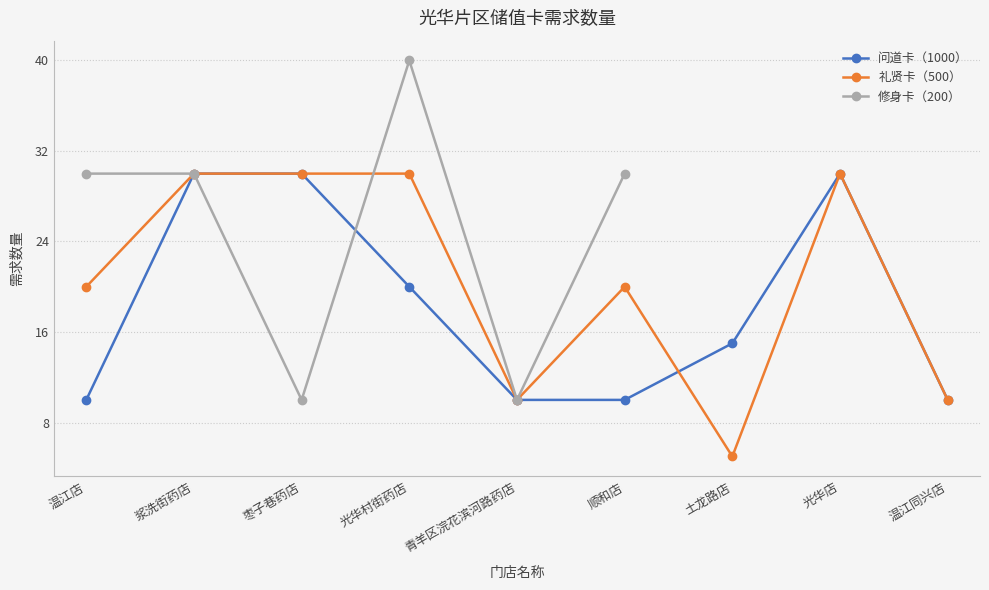

What is the value of the 修身卡（200） point at the 2nd from the left?

30.0